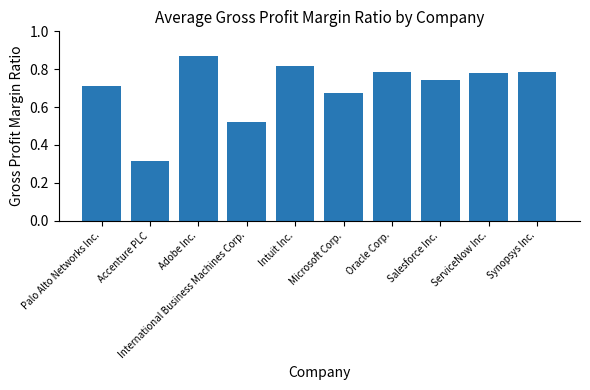

What is the change in value from Palo Alto Networks Inc. to Oracle Corp.?

+0.1